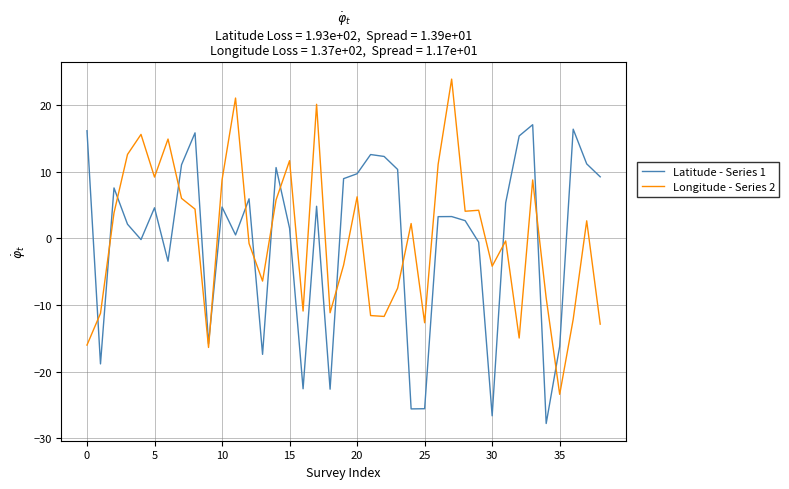

What is the lowest value of the Latitude - Series 1 series?

-27.8